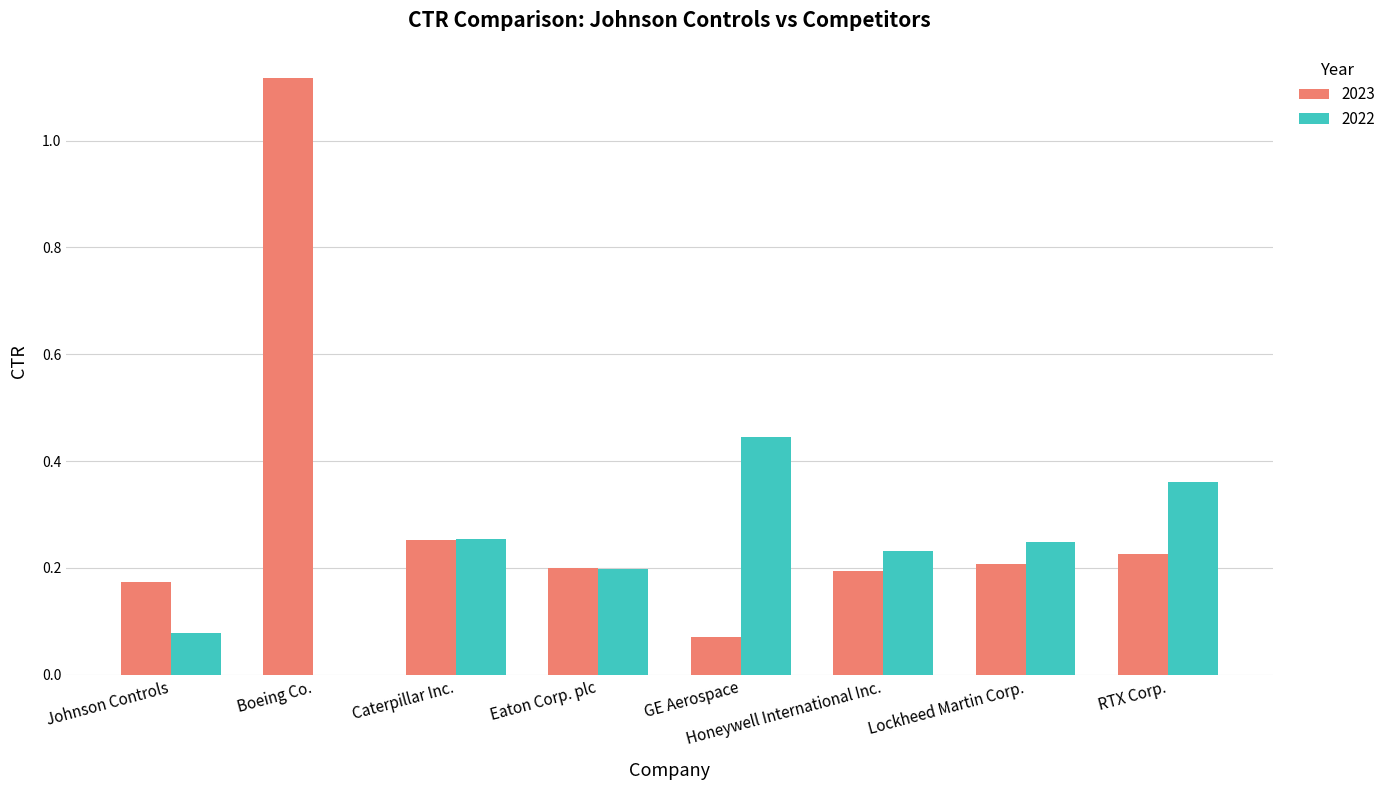

True or false: 2022 has a value of 0.4 at Honeywell International Inc..

False